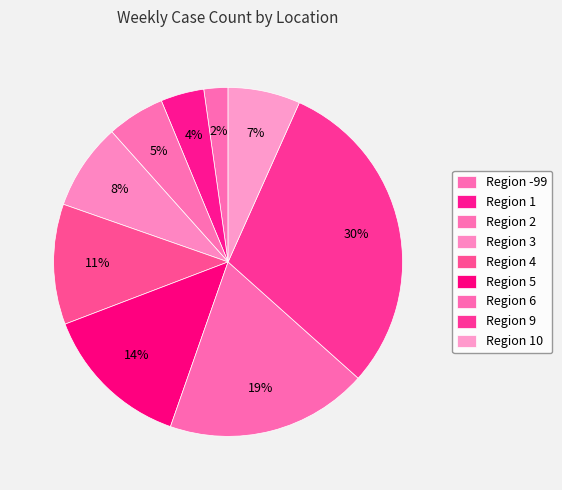

Is there any slice that represents more than half of the pie?

No